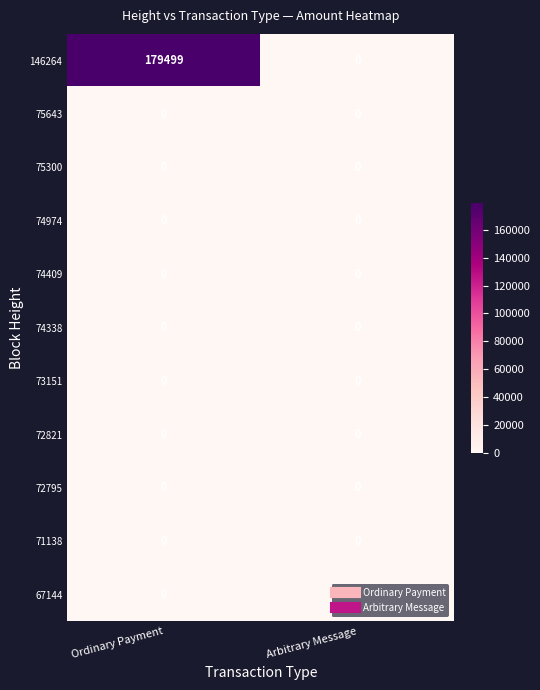

At how many categories does at least one series exceed 24511?

1